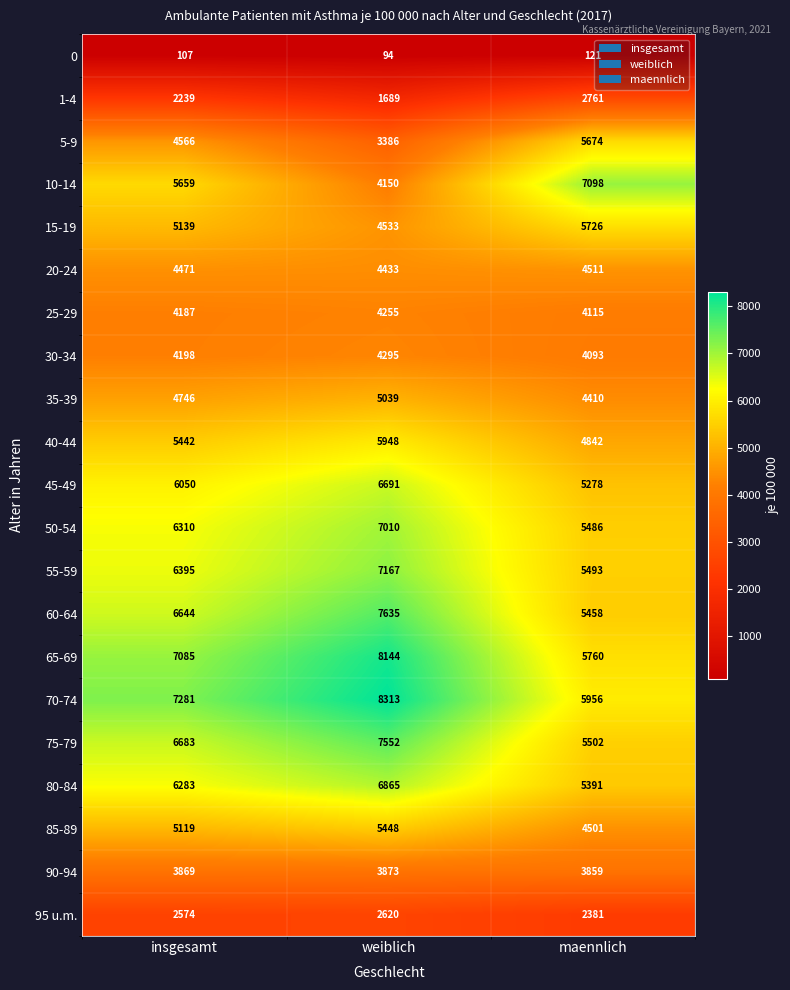

Between insgesamt and maennlich, which series saw the biggest shift?

10-14